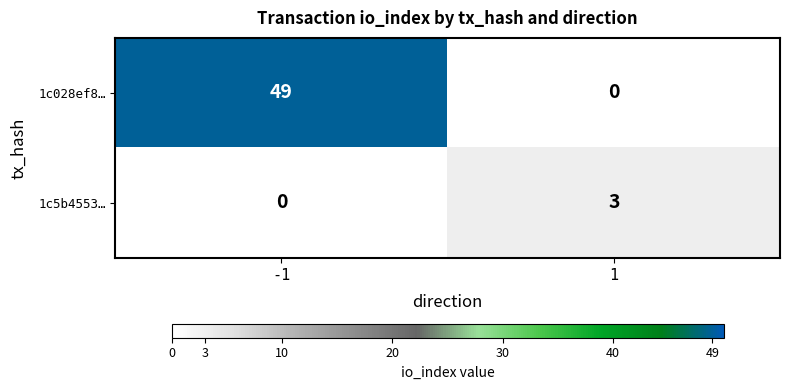

What is the difference between the 1c028ef8… values at -1 and 1?

49